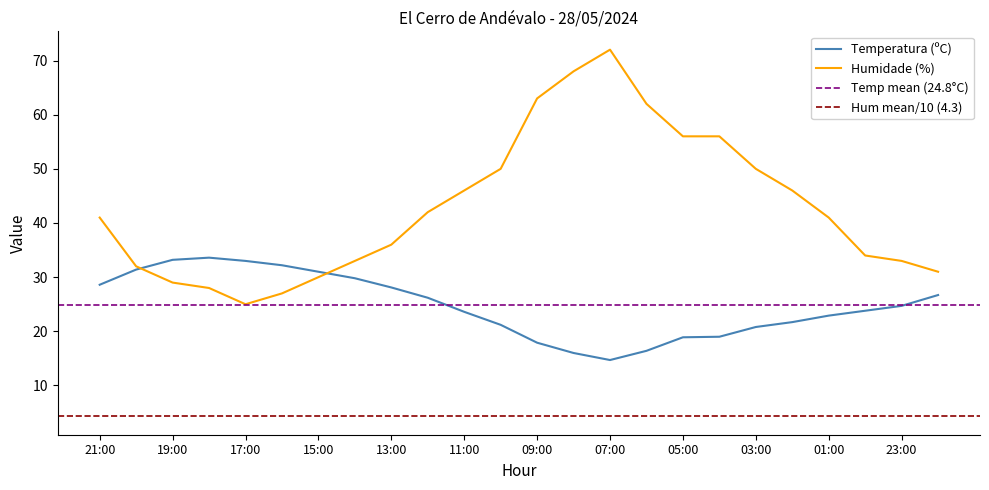

The Temperatura (ºC) series shows 22.9 at 01:00. True or false?

True